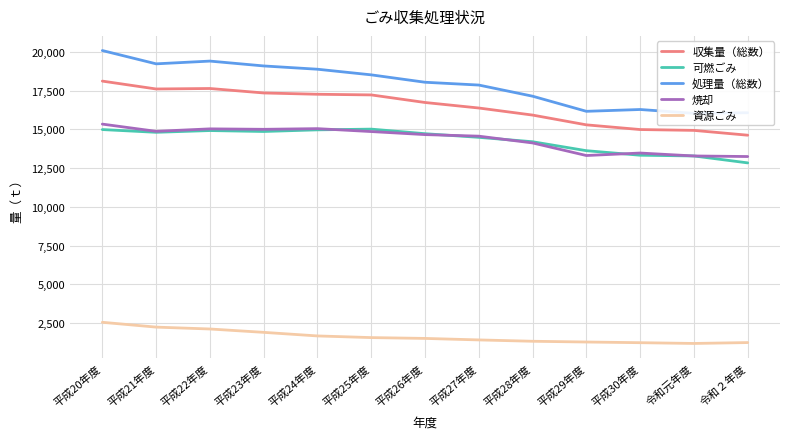

Reading left to right, extract all data points from this chart.

収集量（総数）: 平成20年度=18107	平成21年度=17599	平成22年度=17630	平成23年度=17342	平成24年度=17258	平成25年度=17216	平成26年度=16727	平成27年度=16371	平成28年度=15915	平成29年度=15285	平成30年度=14982	令和元年度=14928	令和２年度=14617
可燃ごみ: 平成20年度=14981	平成21年度=14804	平成22年度=14917	平成23年度=14857	平成24年度=14963	平成25年度=15009	平成26年度=14714	平成27年度=14480	平成28年度=14195	平成29年度=13618	平成30年度=13325	令和元年度=13278	令和２年度=12831
処理量（総数）: 平成20年度=20079	平成21年度=19221	平成22年度=19398	平成23年度=19085	平成24年度=18873	平成25年度=18510	平成26年度=18033	平成27年度=17852	平成28年度=17133	平成29年度=16158	平成30年度=16275	令和元年度=16027	令和２年度=16067
焼却: 平成20年度=15333	平成21年度=14867	平成22年度=15026	平成23年度=14997	平成24年度=15040	平成25年度=14852	平成26年度=14656	平成27年度=14555	平成28年度=14118	平成29年度=13306	平成30年度=13467	令和元年度=13278	令和２年度=13241
資源ごみ: 平成20年度=2548	平成21年度=2237	平成22年度=2116	平成23年度=1899	平成24年度=1668	平成25年度=1561	平成26年度=1508	平成27年度=1411	平成28年度=1324	平成29年度=1276	平成30年度=1232	令和元年度=1183	令和２年度=1240